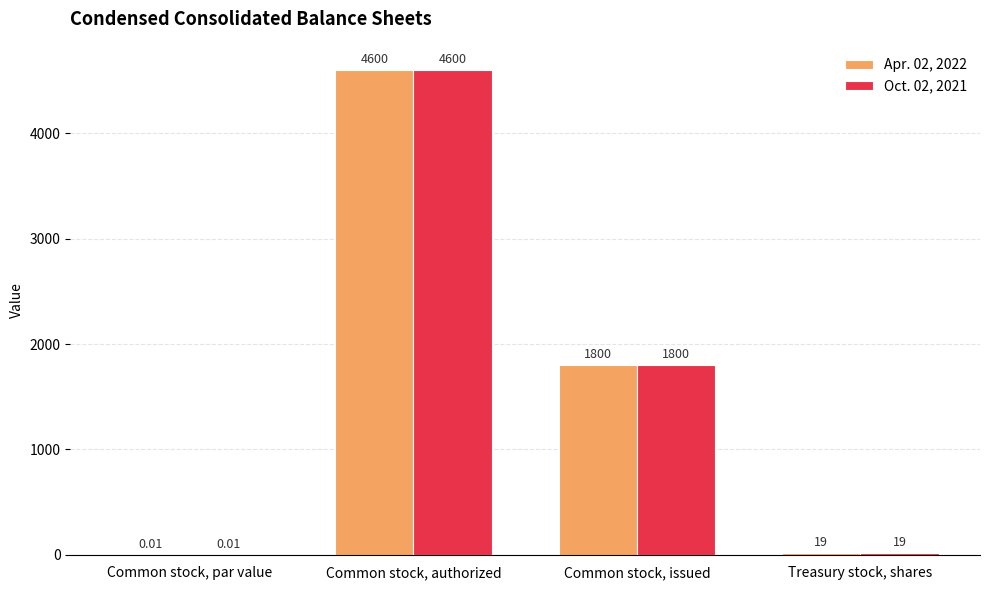

At which category is the sum across all series the highest?

Common stock, authorized